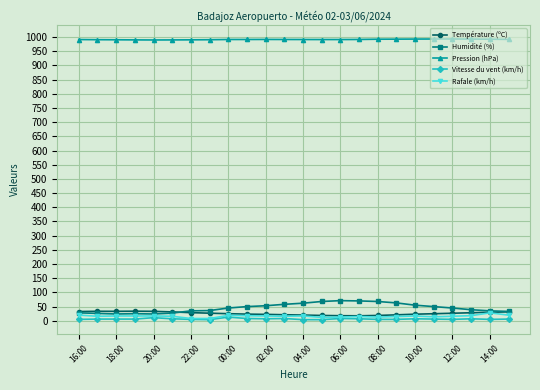

True or false: Pression (hPa) and Rafale (km/h) intersect in this chart.

False